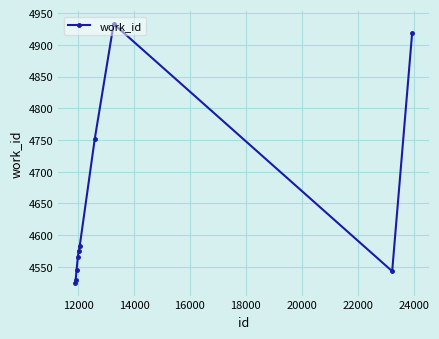

What is the value of the 9th point from the left?

4543